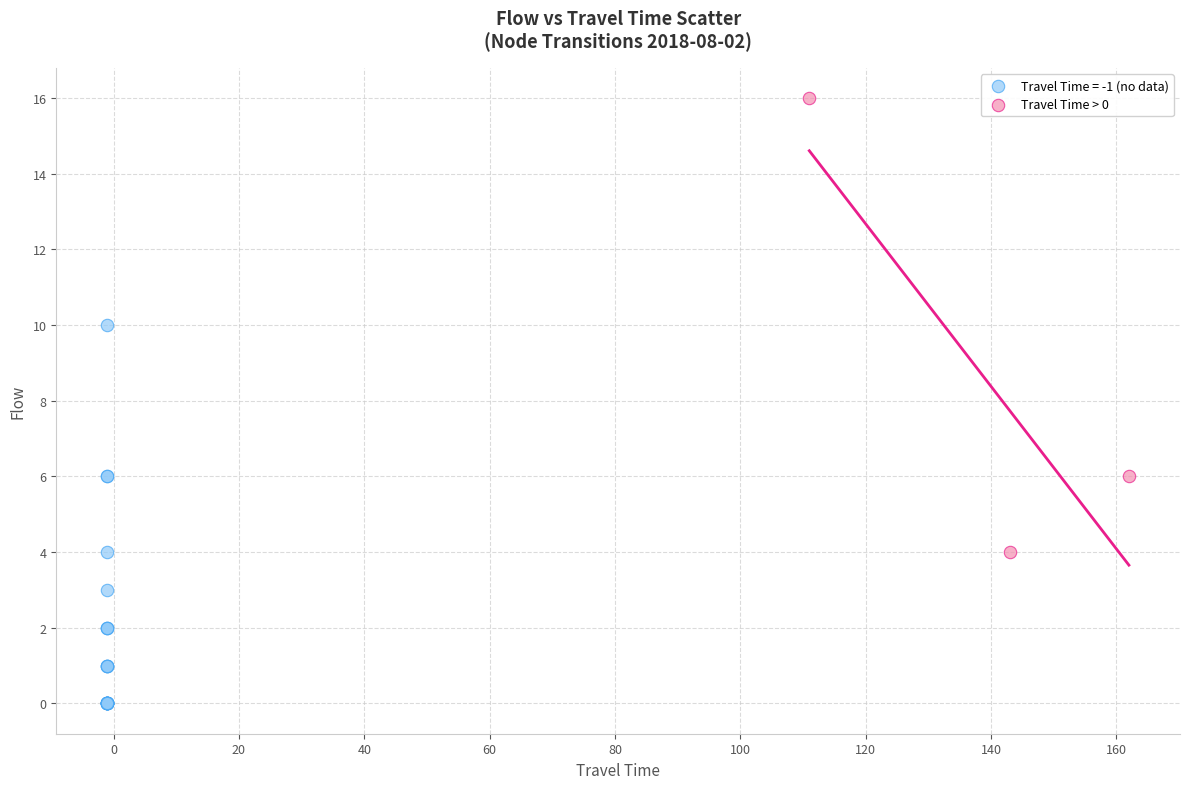

Which series has the widest spread of Y values?

Travel Time > 0